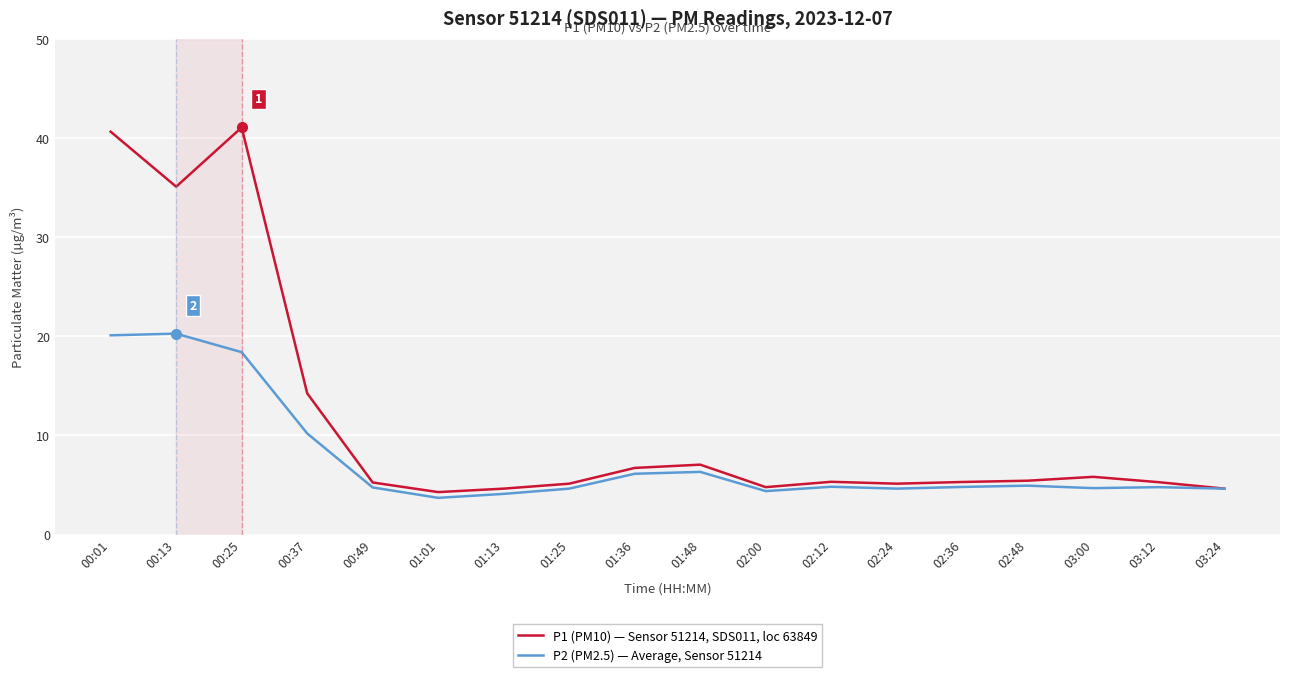

Which series has the largest range (max minus min)?

P1 (PM10) — Sensor 51214, SDS011, loc 63849